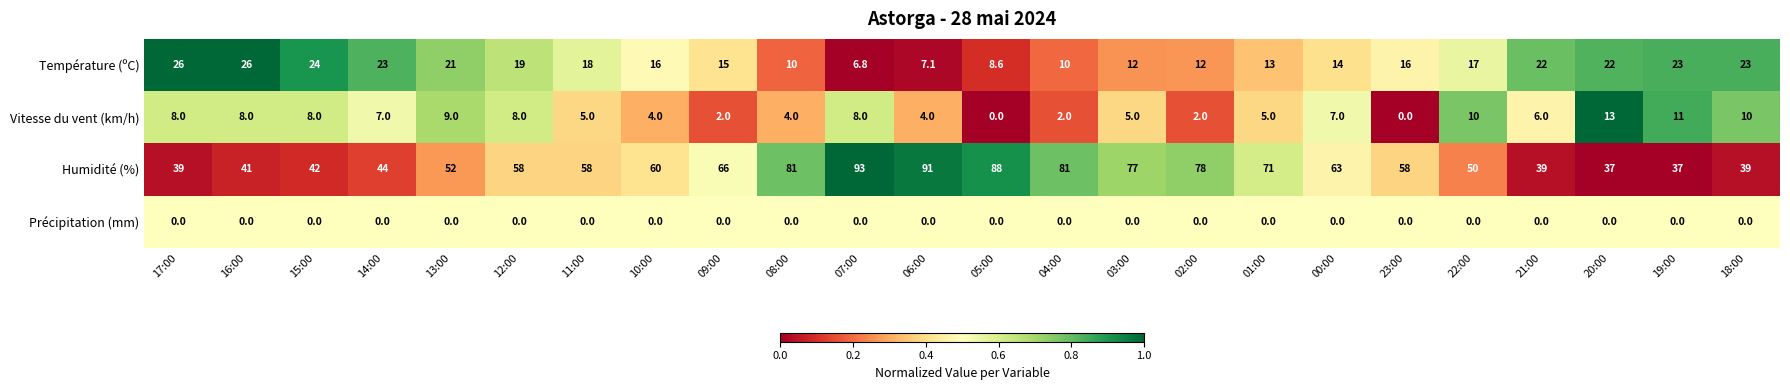

At which category is the sum across all series the highest?

07:00